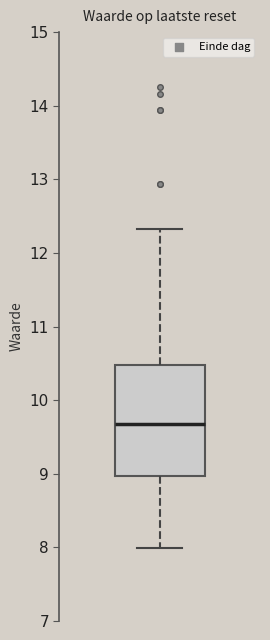

Transcribe this box plot: give where the median line is, the range the box spans, and where the two whiskers end, as read against the y-axis. The values are not printed on the chart, so give them approximately, as read against the axis.

median 9.7, box 9.0 to 10.5, whiskers 8.0 to 12.3